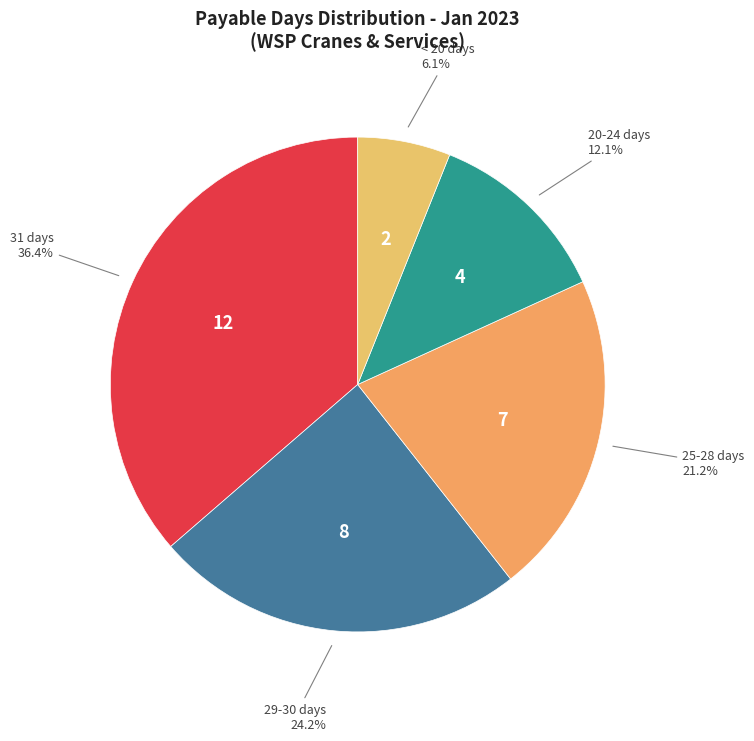

Between 31 days and 29-30 days, which is larger?

31 days